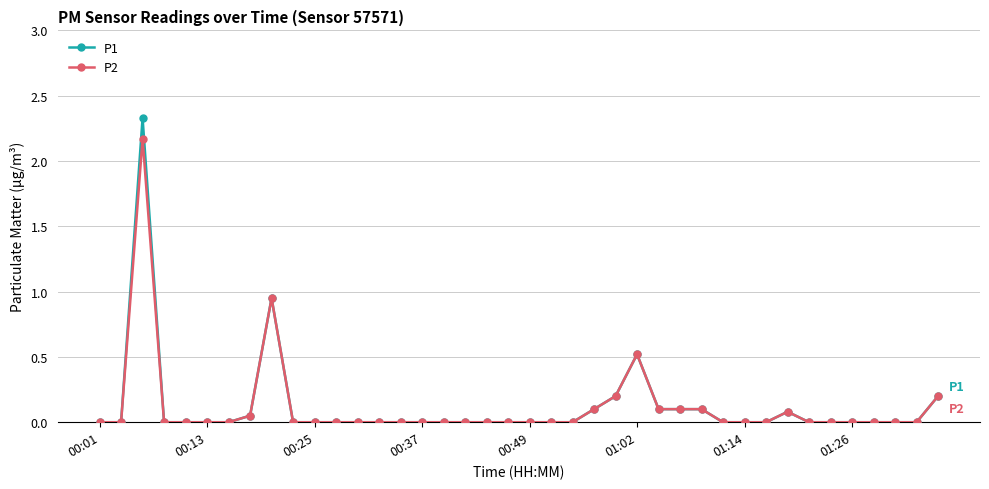

What are all the series names shown in the legend?

P1, P2